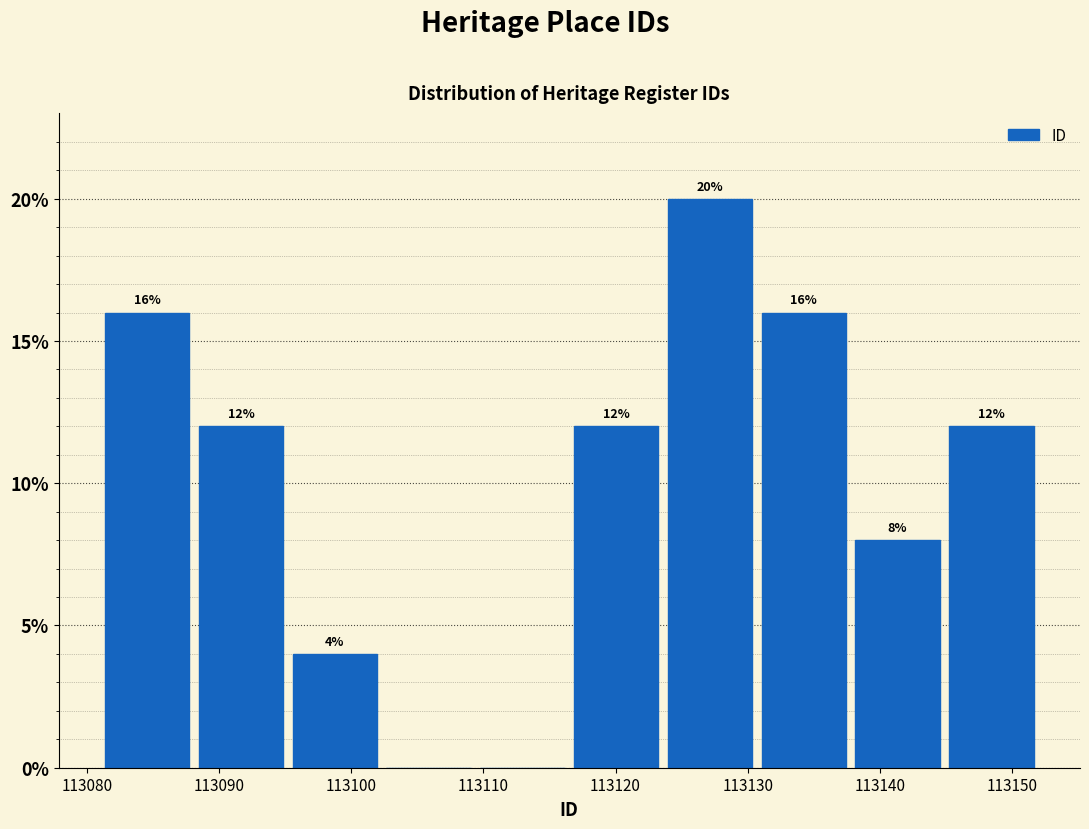

Which range on the x-axis has the tallest bar?

113123.6 to 113130.7